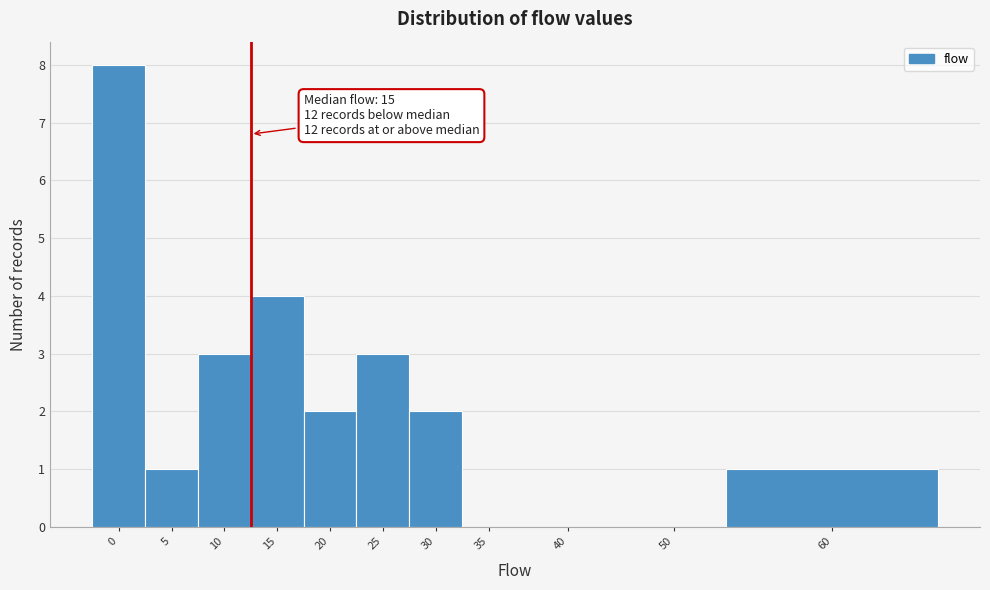

Reading left to right, transcribe all the data shown in this chart.

0=8	5=1	10=3	15=4	20=2	25=3	30=2	35=0	40=0	50=0	60=1